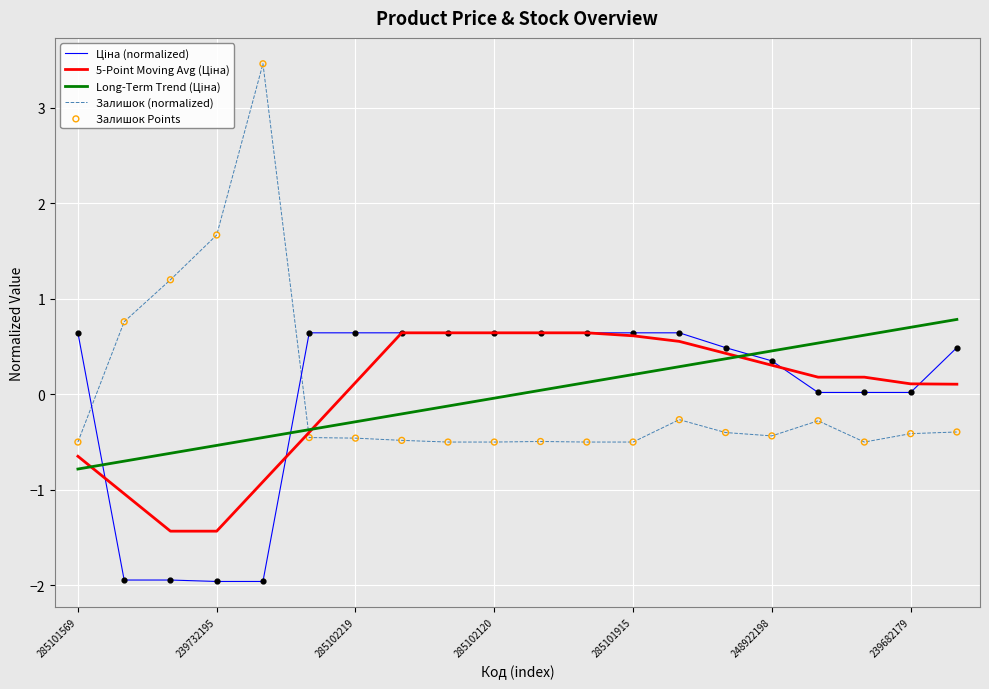

Which series has the widest spread of values?

Залишок (normalized)